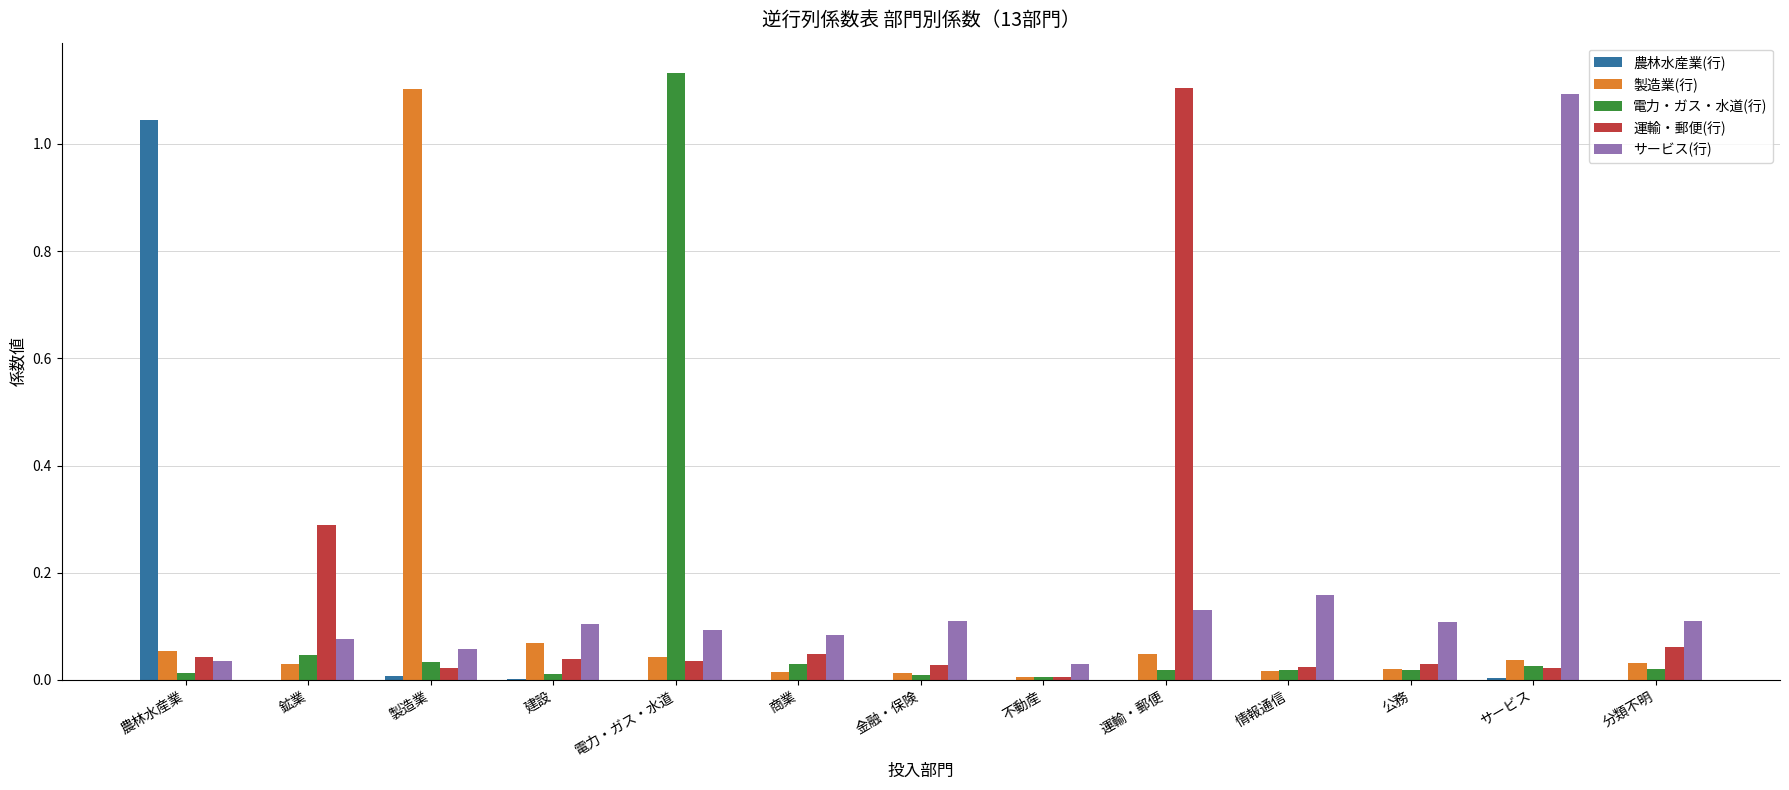

True or false: 製造業(行) has a value of 0.0 at サービス.

True